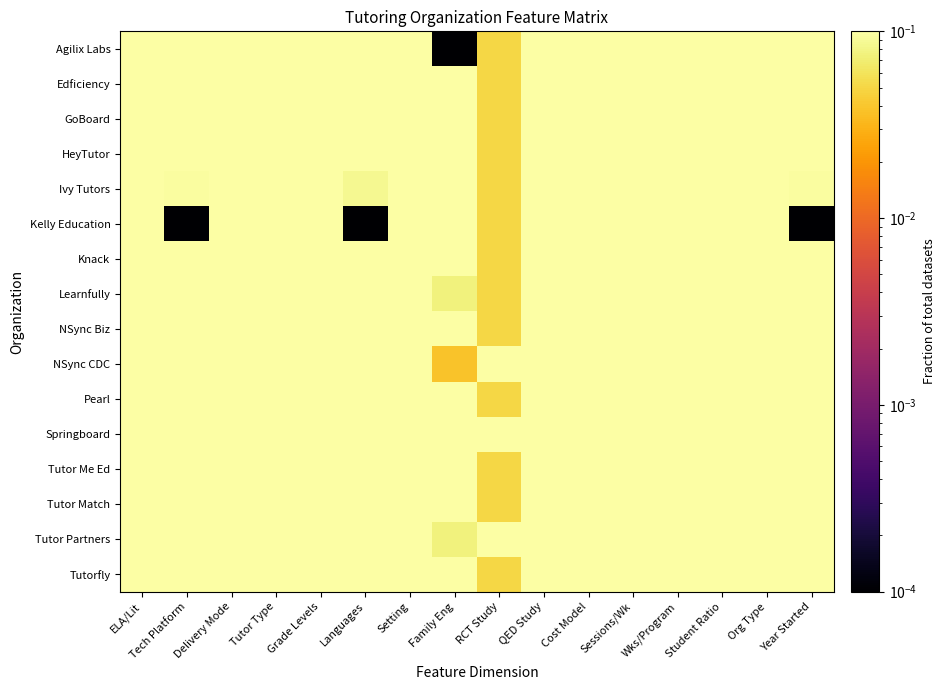

Between Languages and Family Eng, which series saw the biggest shift?

Agilix Labs